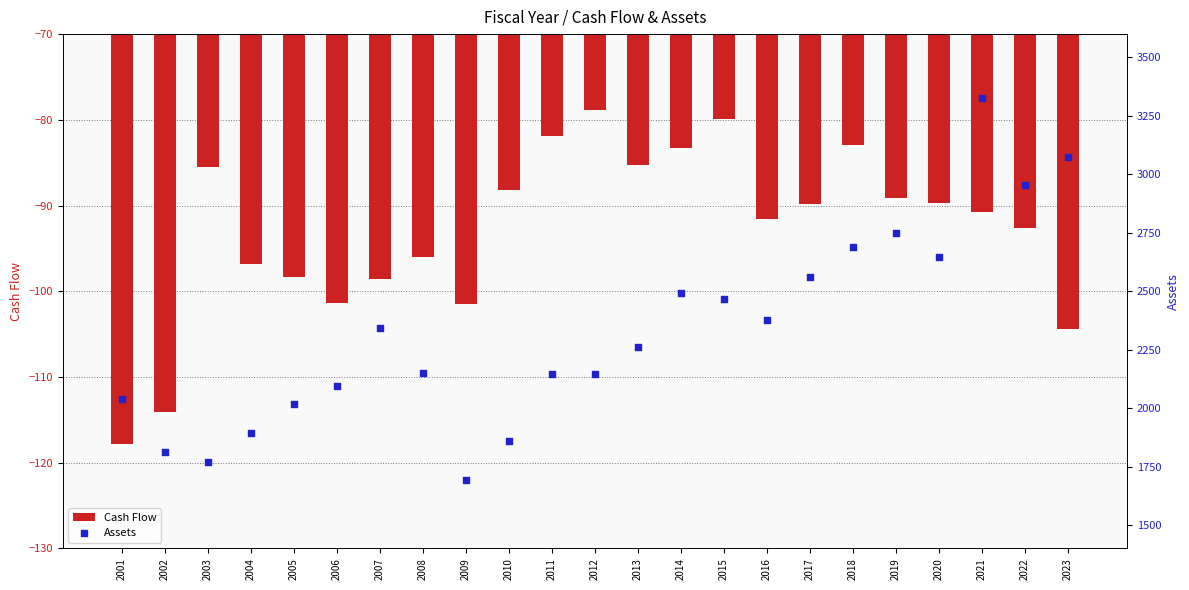

Which series has the largest total across all categories?

Assets